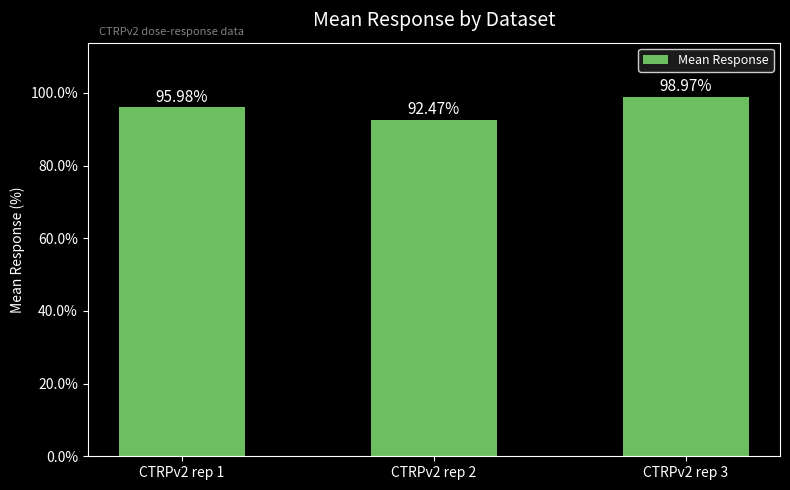

What is the greatest value displayed?

99.0